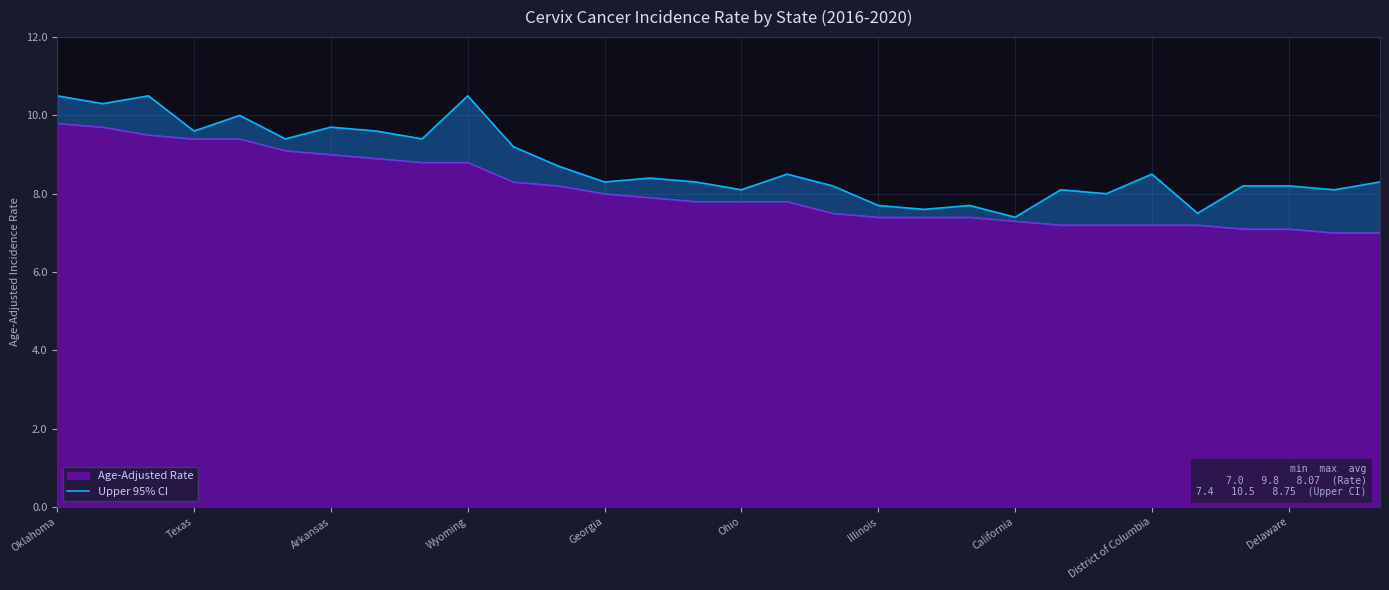

What is the lowest value of the Age-Adjusted Rate series?

7.0